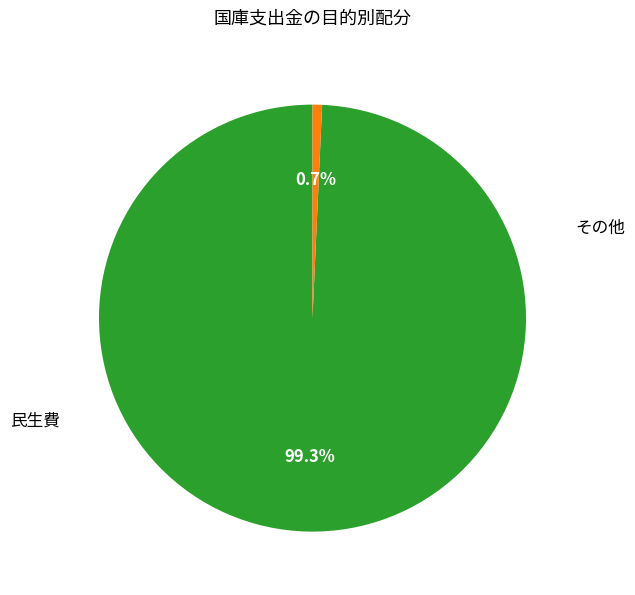

Is there a majority slice in this chart?

Yes